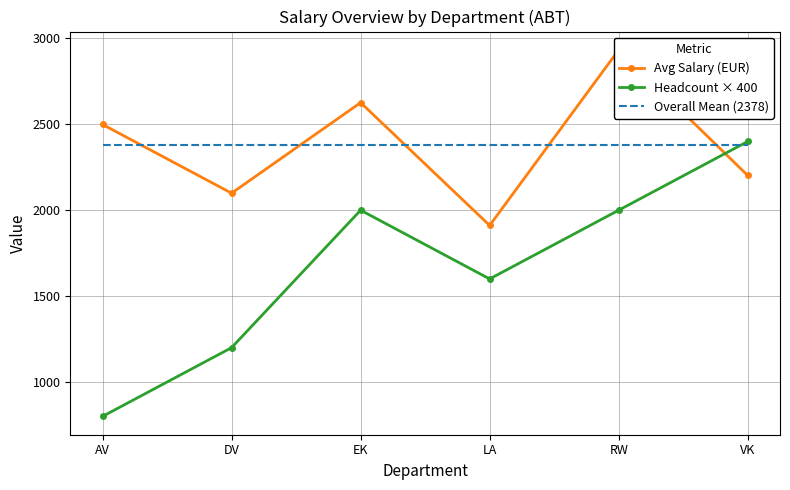

Between AV and RW, which series saw the biggest shift?

Headcount × 400